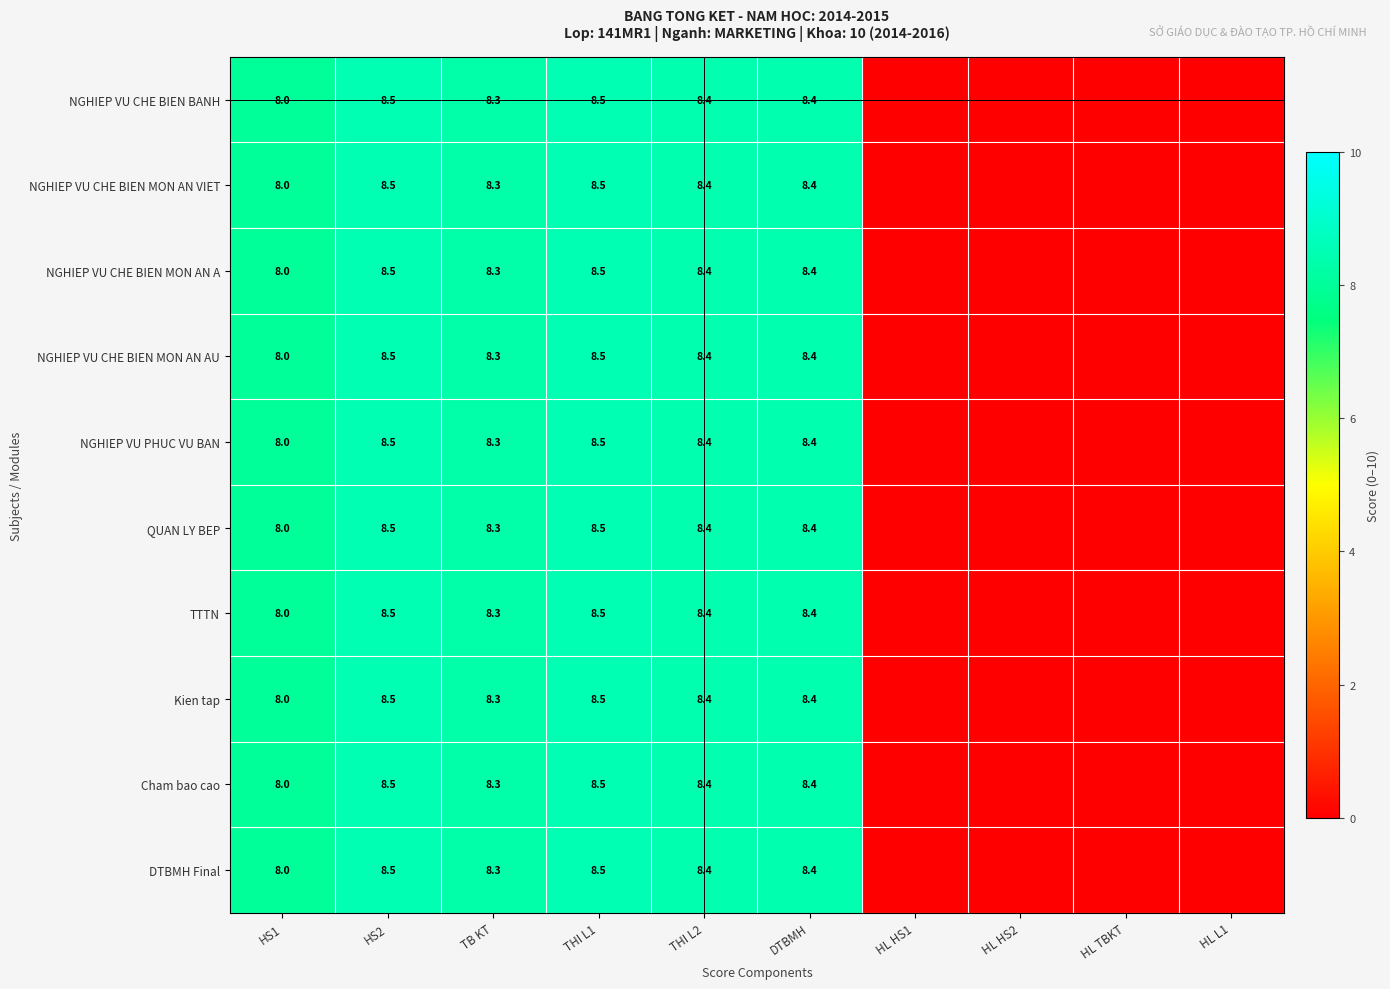

Is the value of Kien tap at TB KT greater than the value of NGHIEP VU CHE BIEN MON AN AU at HS1?

Yes